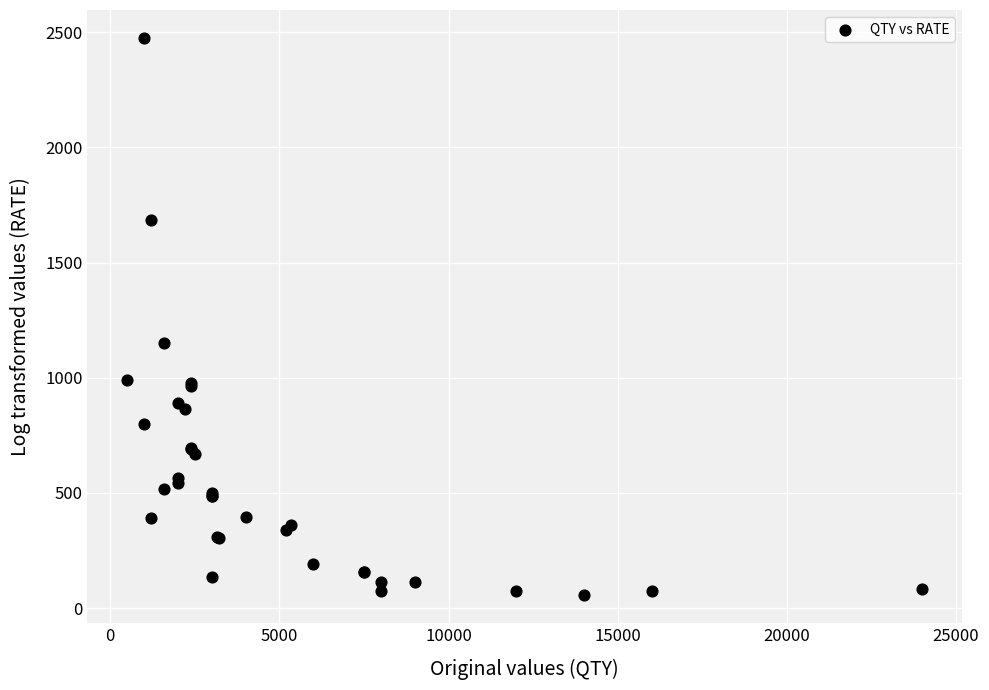

What Y value in the scatter plot is closest to 1265?

1152.0